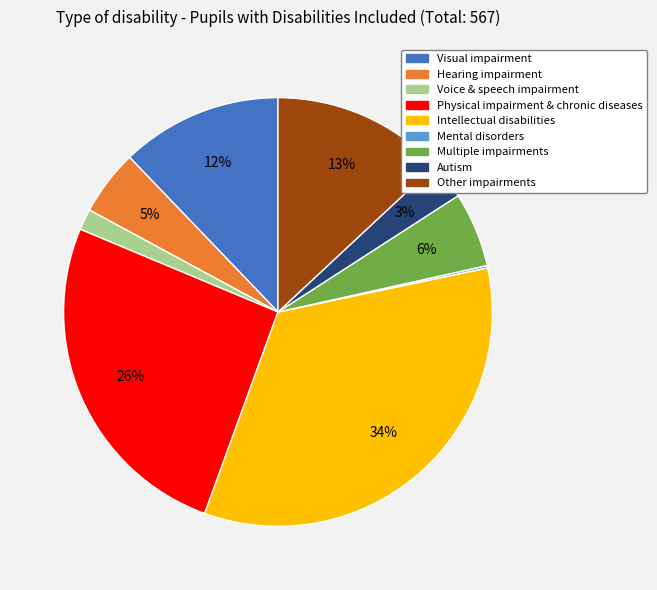

What percentage is the Physical impairment & chronic diseases slice, to the nearest percent?

26%